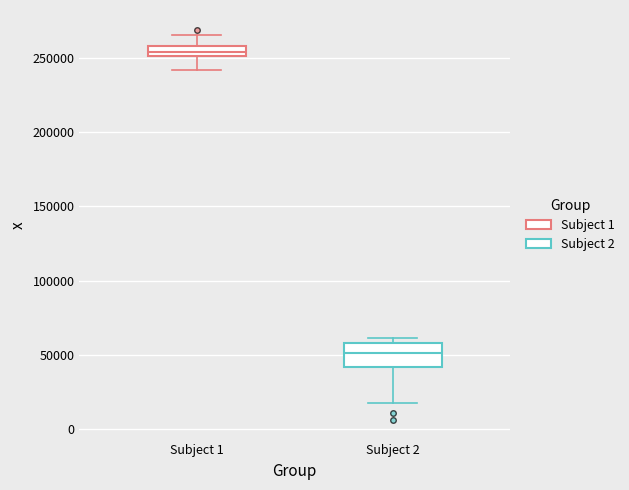

Where does the median line of the box for Subject 1 sit on the y-axis? The values are not printed on the chart, so give them approximately, as read against the axis.

255000